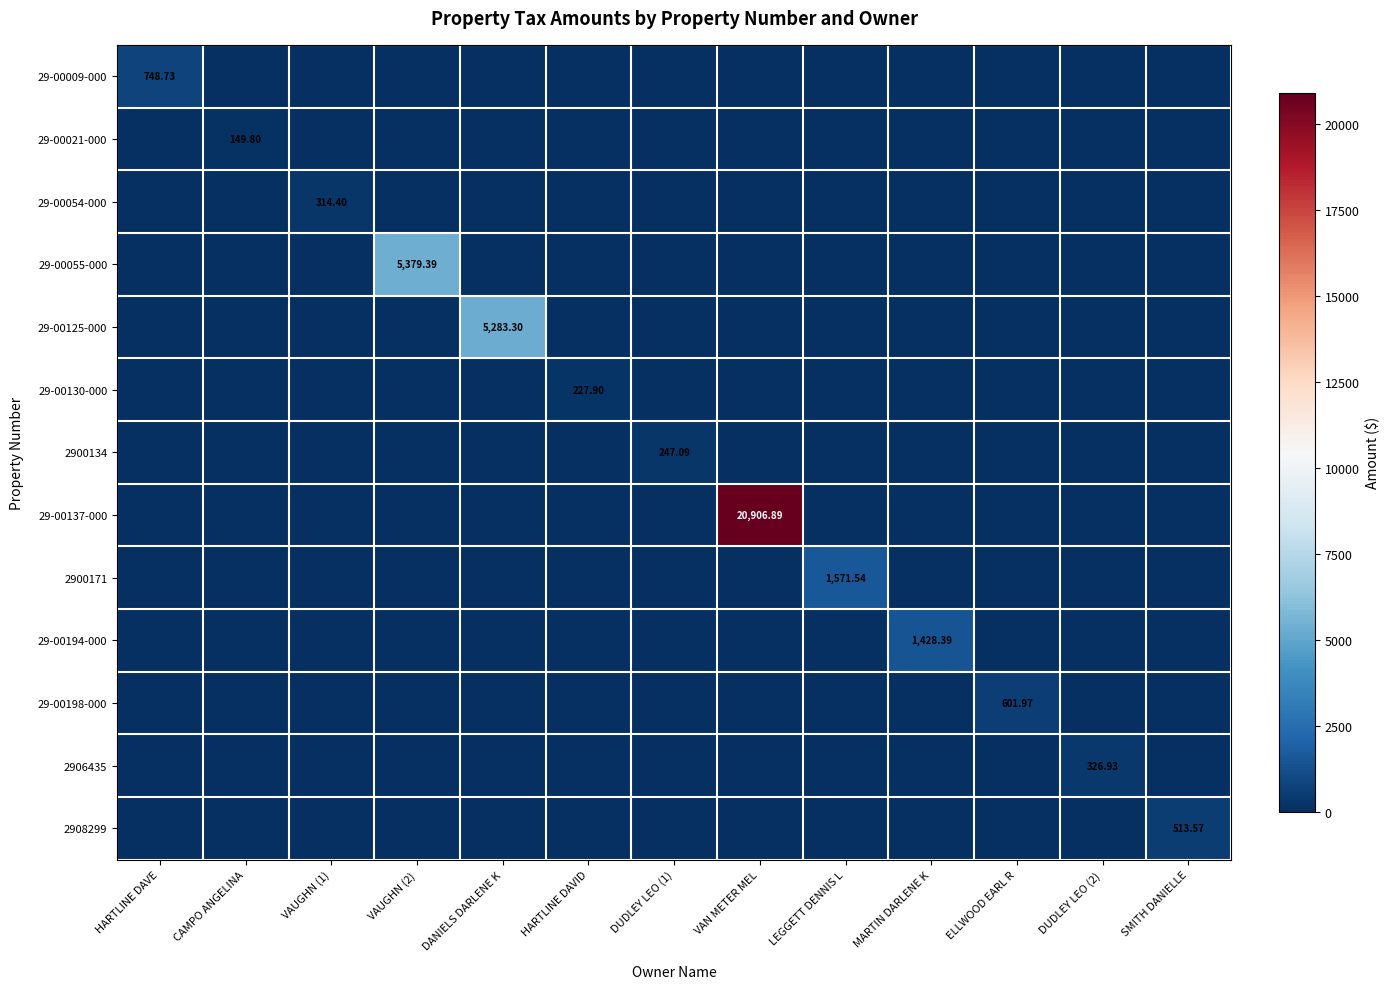

What is the average value of the 2906435 series?

25.1